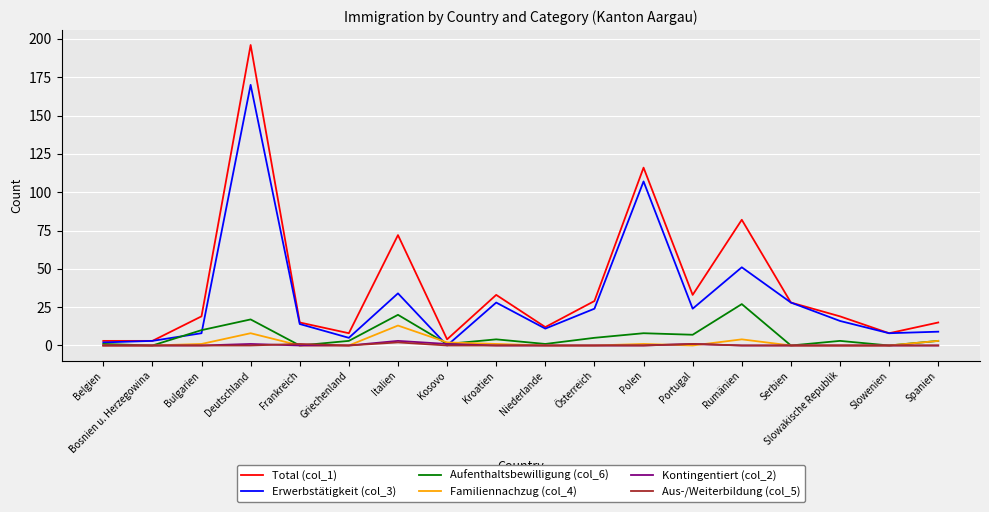

Which series ends up on top after the final intersection of Familiennachzug (col_4) and Erwerbstätigkeit (col_3)?

Erwerbstätigkeit (col_3)